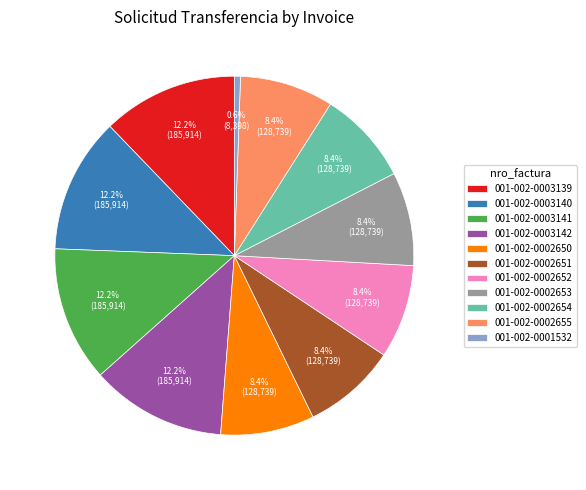

Is it true that 001-002-0003142 is 12% of the pie?

True